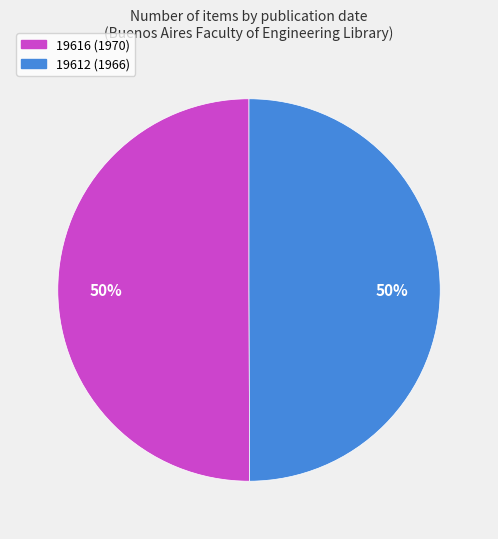

Count the number of slices in the pie.

2